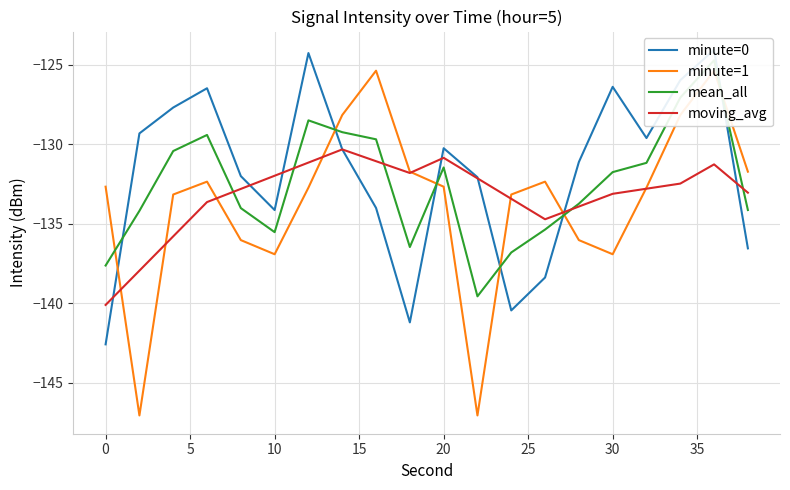

Reading right to left, transcribe all the data shown in this chart.

minute=0: -136.5	-124.1	-126.0	-129.6	-126.4	-131.1	-138.4	-140.5	-132.1	-130.2	-141.2	-134.0	-130.3	-124.3	-134.1	-132.0	-126.5	-127.7	-129.3	-142.6
minute=1: -131.7	-125.4	-128.2	-132.7	-136.9	-136.0	-132.3	-133.2	-147.1	-132.7	-131.7	-125.4	-128.2	-132.7	-136.9	-136.0	-132.3	-133.2	-147.1	-132.7
mean_all: -134.1	-124.7	-127.1	-131.2	-131.7	-133.7	-135.4	-136.8	-139.6	-131.5	-136.5	-129.7	-129.2	-128.5	-135.5	-134.0	-129.4	-130.4	-134.2	-137.6
moving_avg: -133.0	-131.3	-132.5	-132.8	-133.1	-133.9	-134.7	-133.4	-132.1	-130.8	-131.8	-131.1	-130.3	-131.1	-132.0	-132.8	-133.6	-135.8	-137.9	-140.1